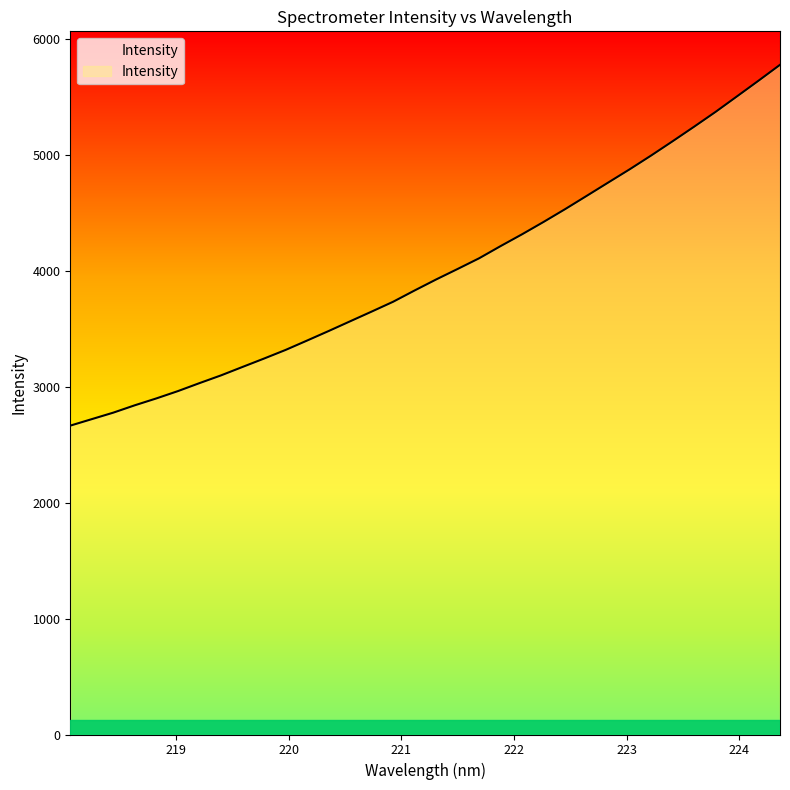

What is the difference between the maximum and minimum values?

3112.9